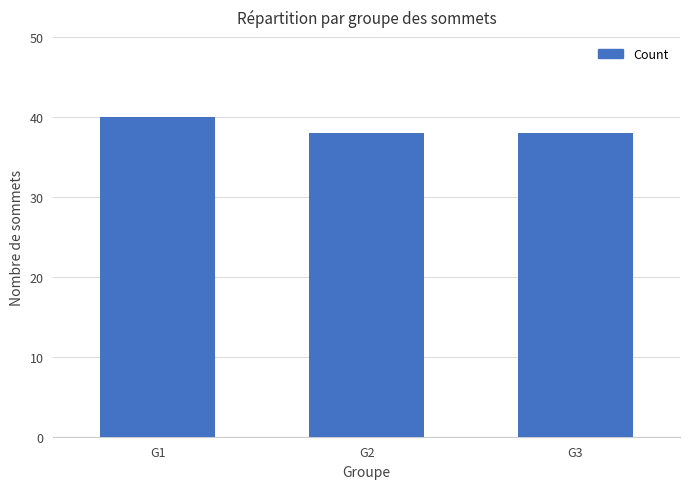

Is it true that the value at G3 is 38?

True